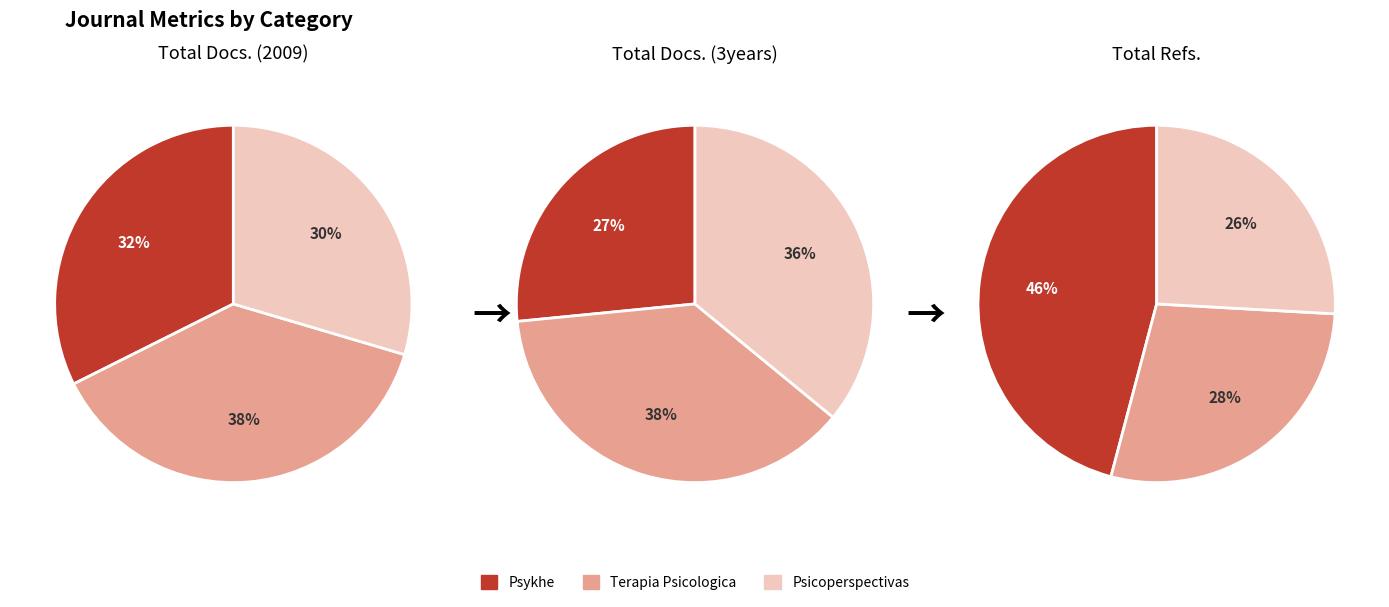

What is the smallest slice in the pie chart?

Psykhe